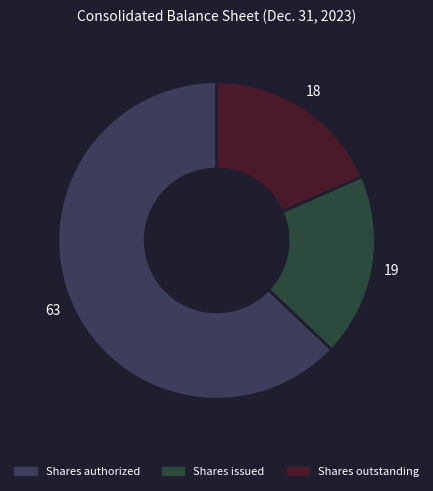

Which slice represents more than half of the pie?

Shares authorized